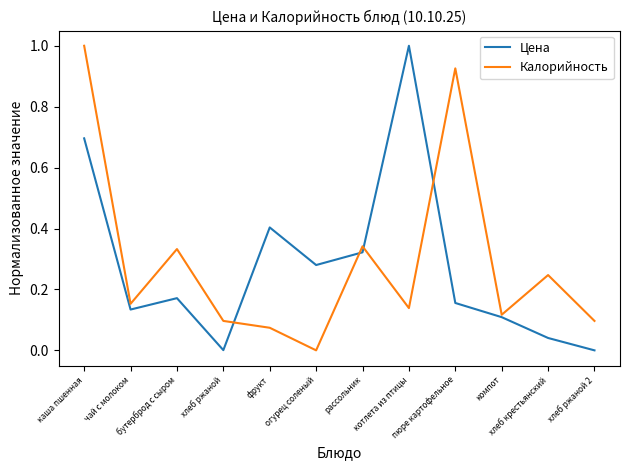

What is the maximum value shown in the chart?

1.0